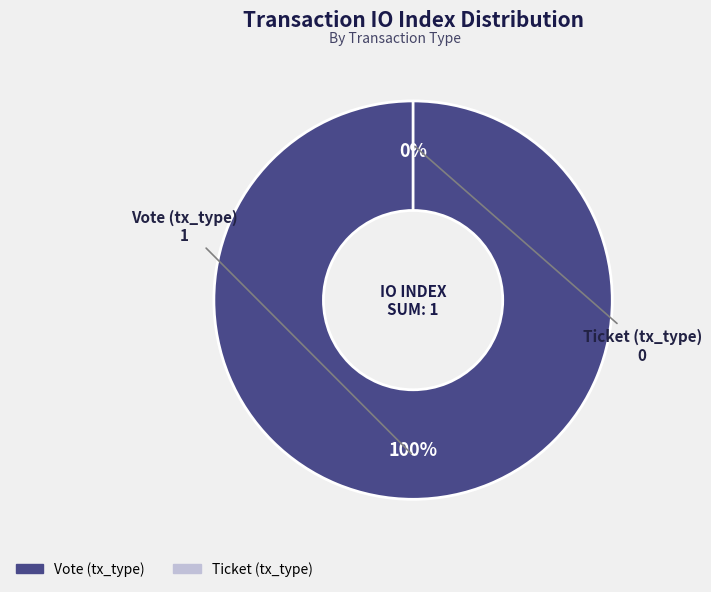

How many slices are in this pie chart?

2